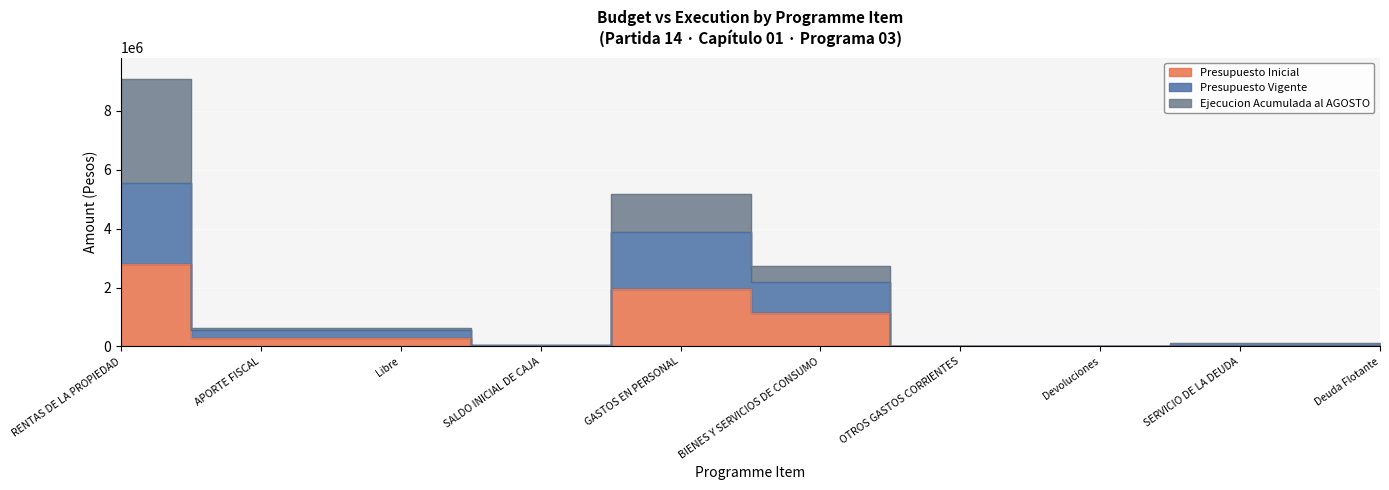

Which category has the highest value in the Presupuesto Inicial series?

RENTAS DE LA PROPIEDAD